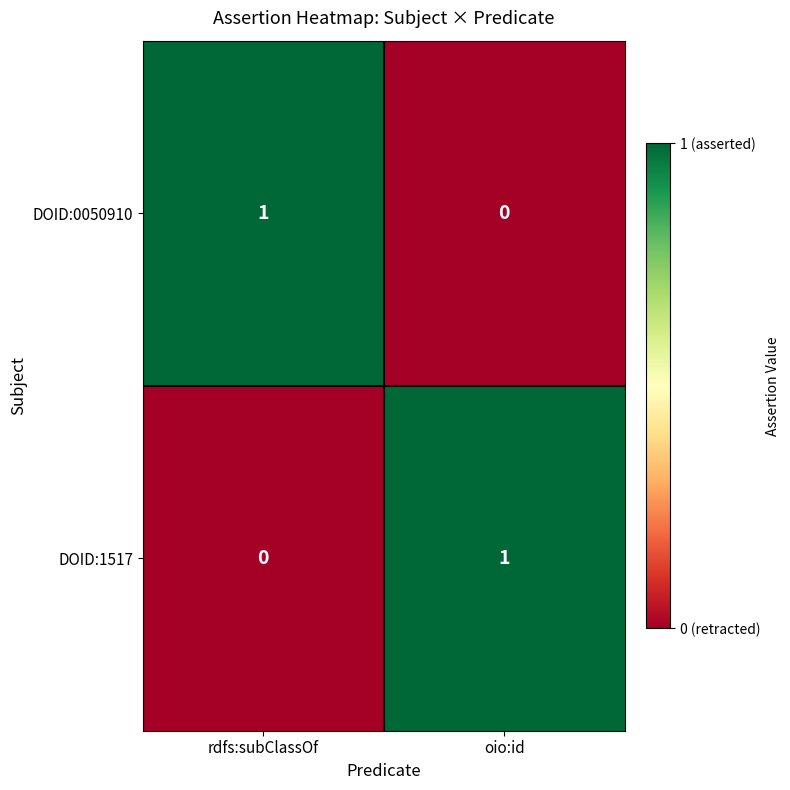

The DOID:1517 series shows 1 at rdfs:subClassOf. True or false?

False